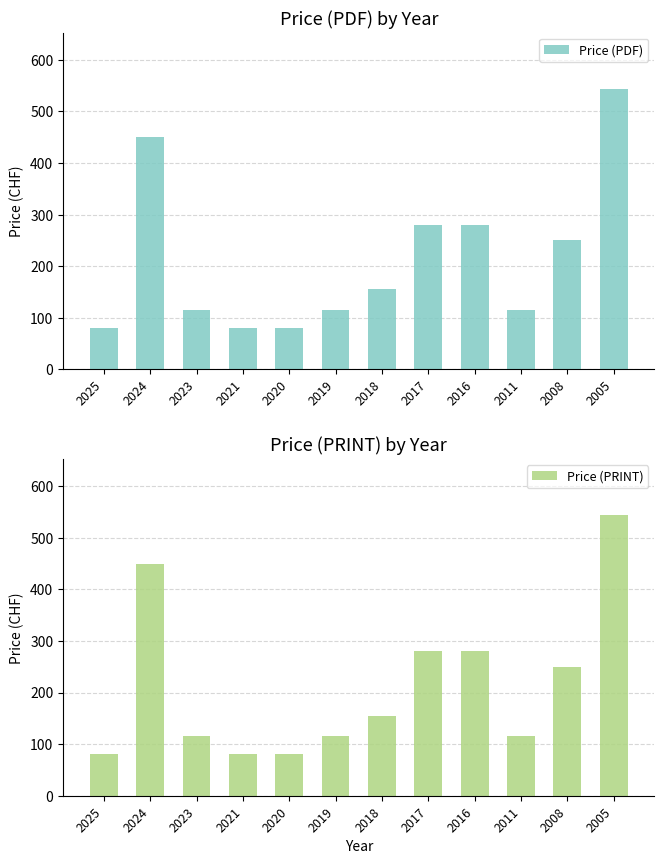

Rank the series by their maximum value, from lowest to highest.

Price (PDF), Price (PRINT)